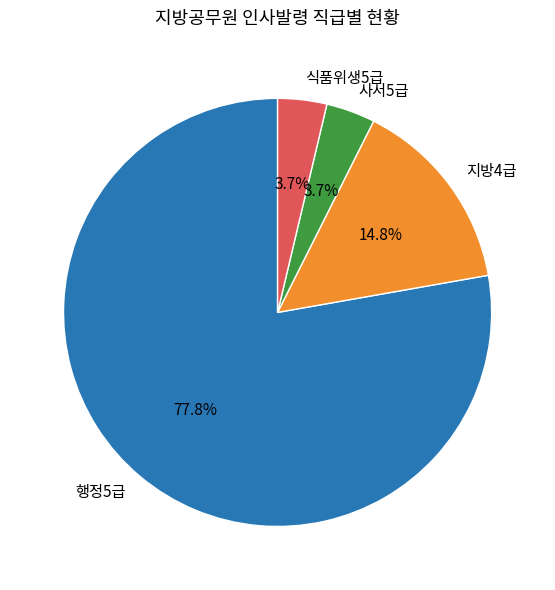

To the nearest percent, what is the combined percentage of 행정5급 and 지방4급?

93%